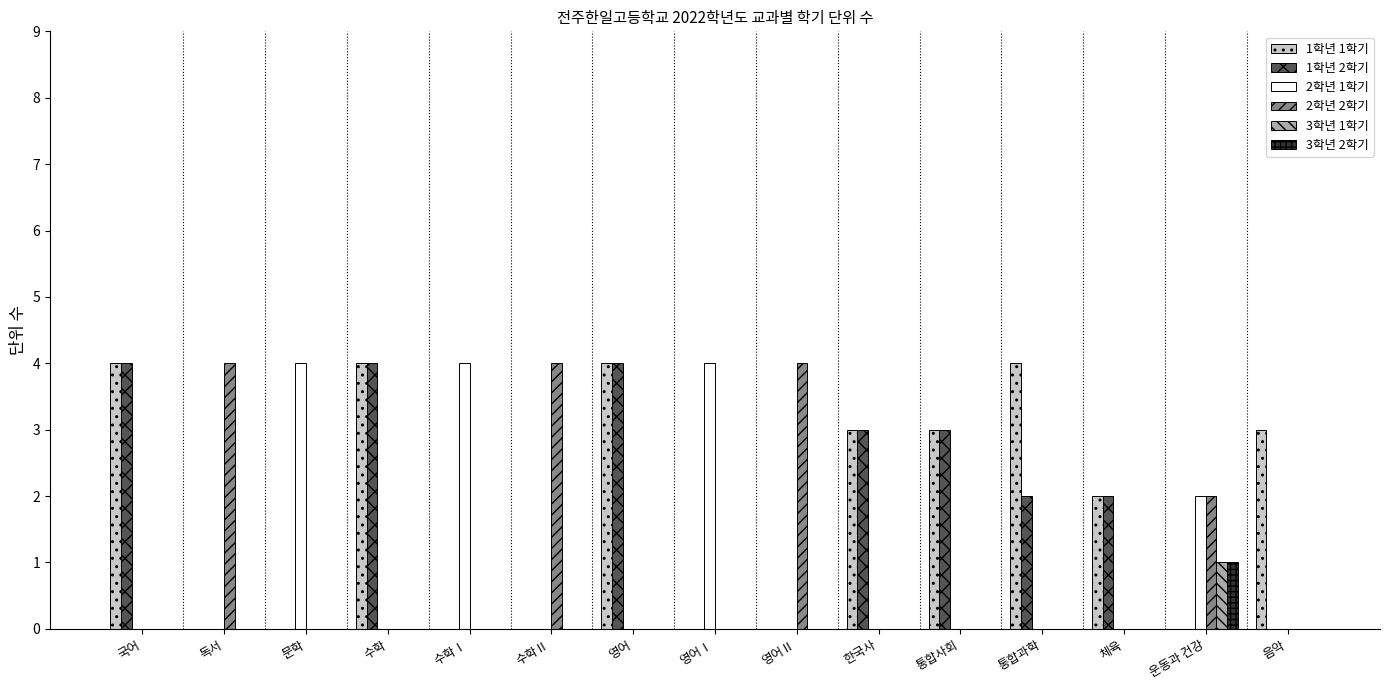

Which series changed the most between 문학 and 음악?

2학년 1학기